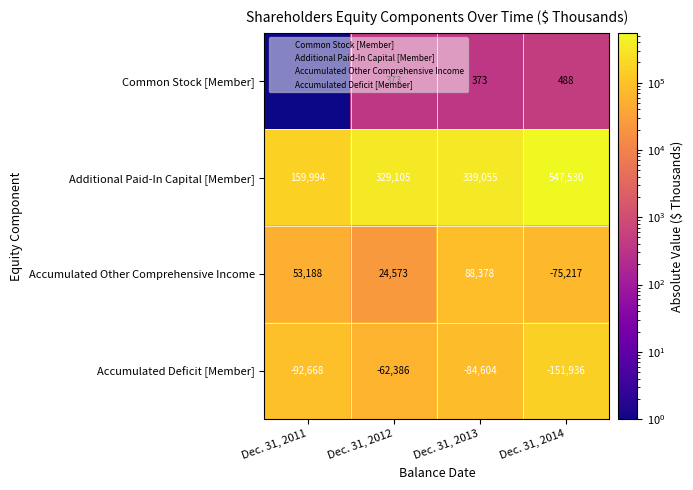

Is it true that Accumulated Deficit [Member] equals -62386 at Dec. 31, 2012?

True